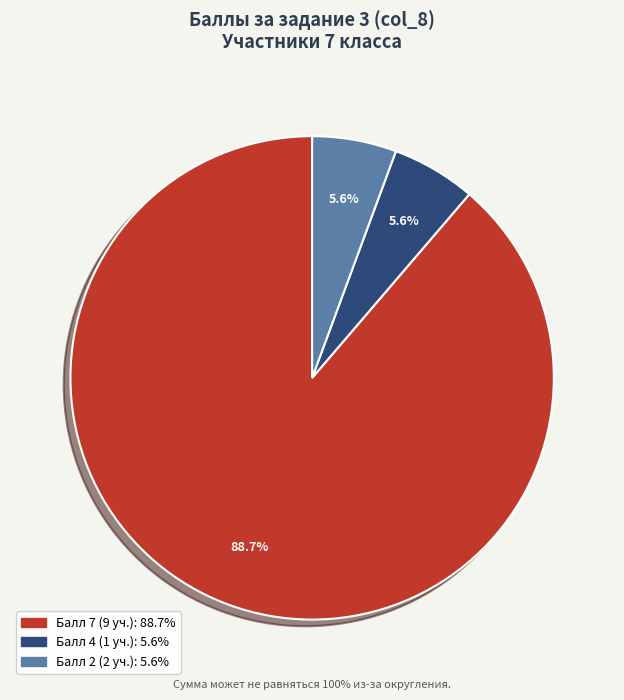

Is there a majority slice in this chart?

Yes